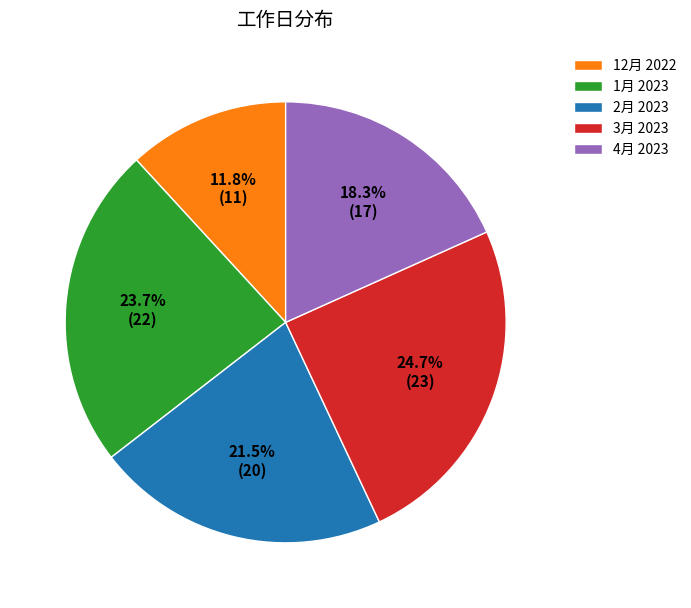

How many segments does this pie chart have?

5